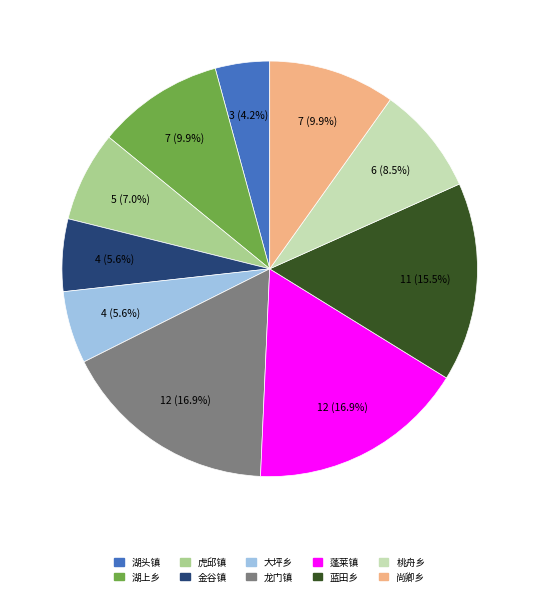

How much of the chart is everything except 金谷镇?

94.4%